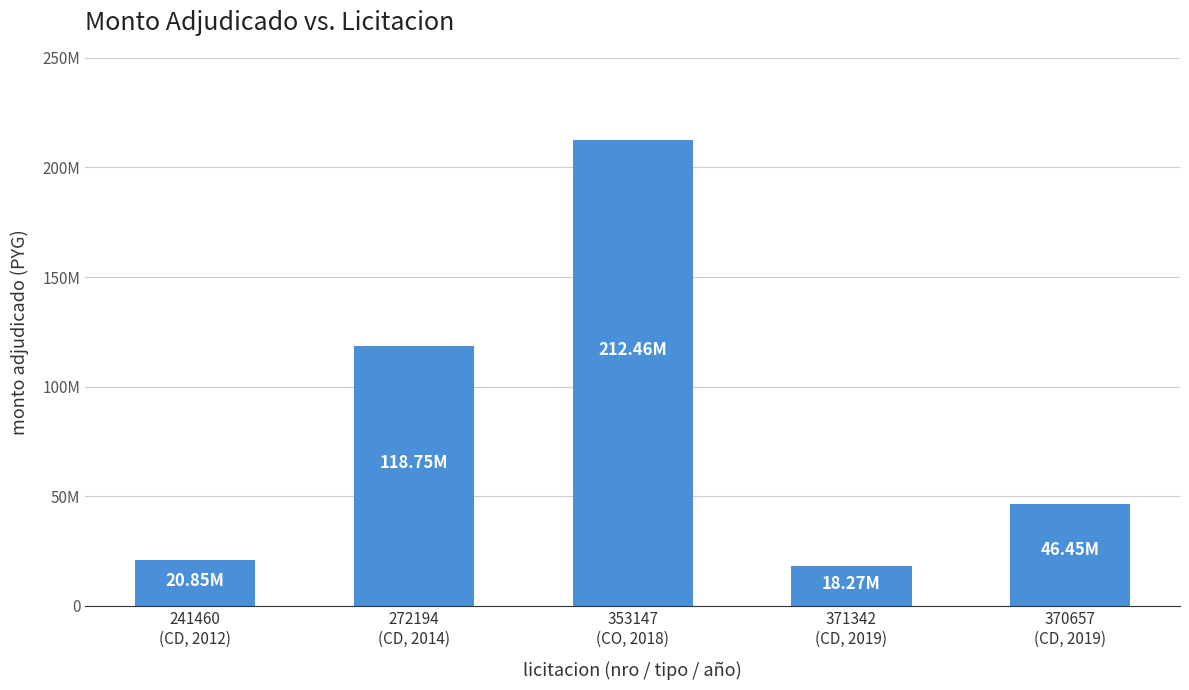

List the labels in order of value, smallest first.

371342
(CD, 2019), 241460
(CD, 2012), 370657
(CD, 2019), 272194
(CD, 2014), 353147
(CO, 2018)